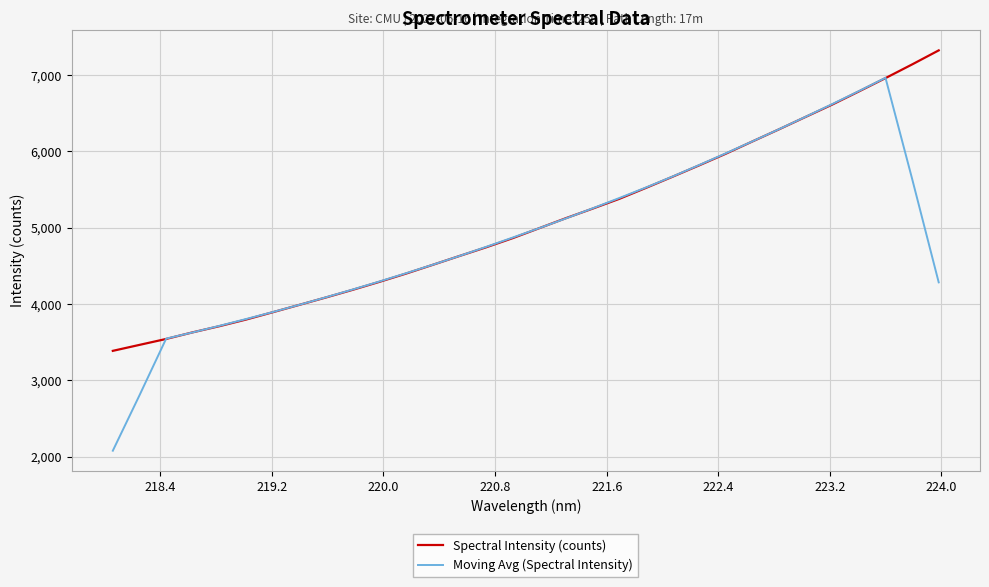

List the series in order of their peak value, lowest first.

Moving Avg (Spectral Intensity), Spectral Intensity (counts)